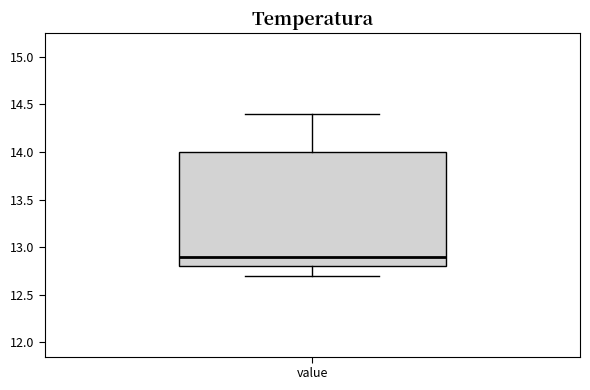

Read this box plot against the y-axis: the position of the median line, the range covered by the box, and the ends of both whiskers. The values are not printed on the chart, so give them approximately, as read against the axis.

median 12.9, box 12.8 to 14.0, whiskers 12.7 to 14.4